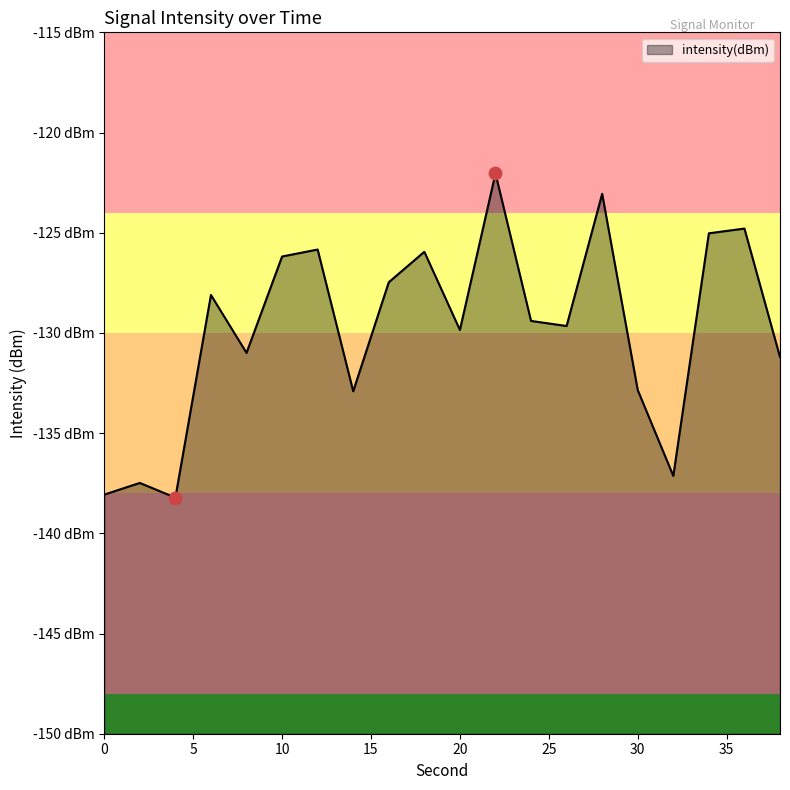

Between 28 and 18, which is larger?

28